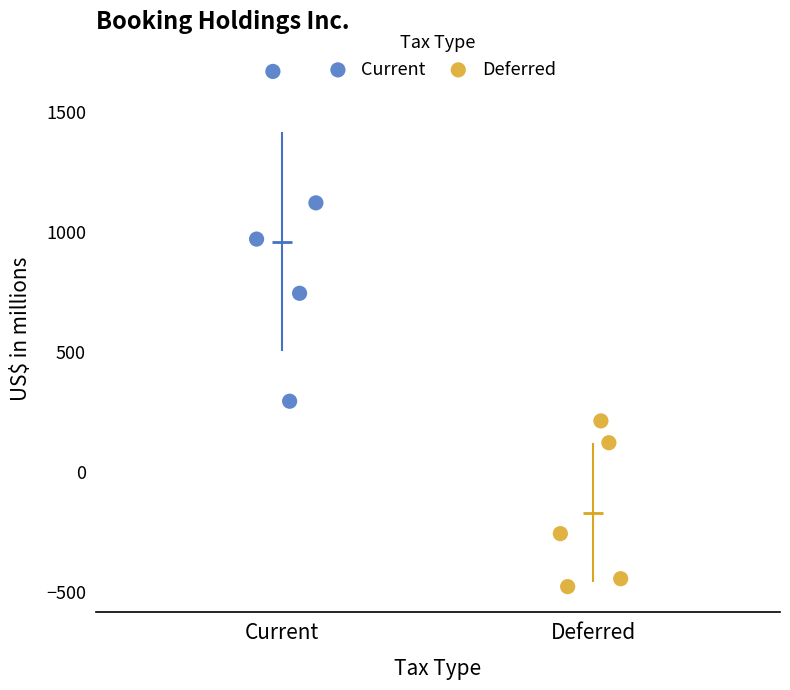

Which series reaches the minimum Y coordinate?

Deferred